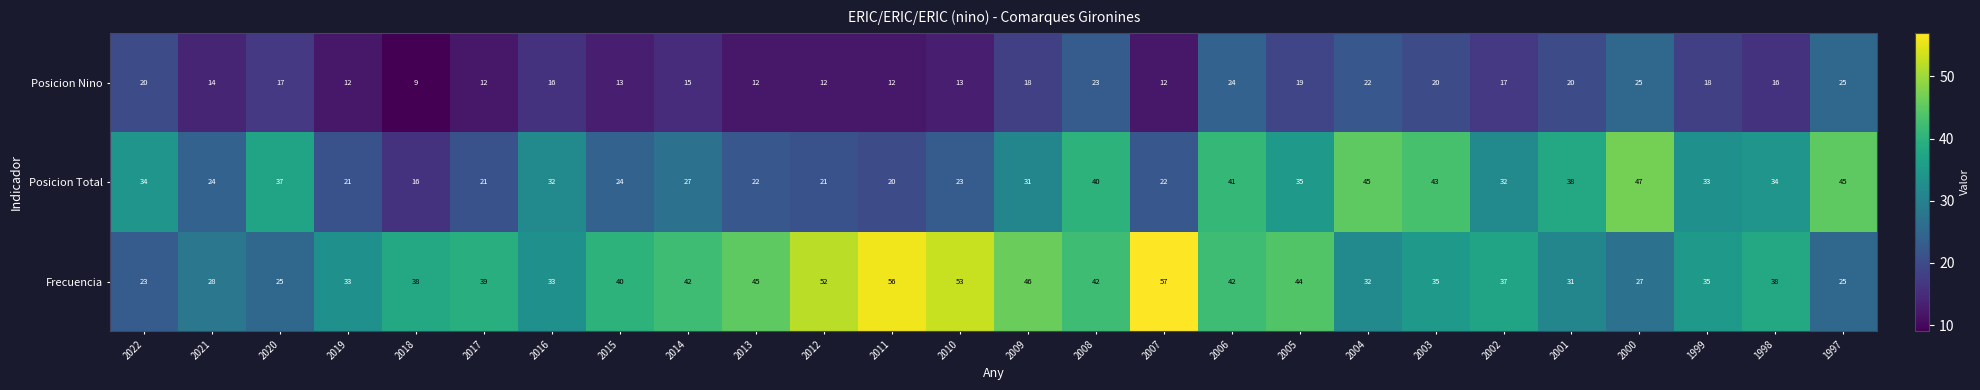

Which series has the largest total across all categories?

Frecuencia